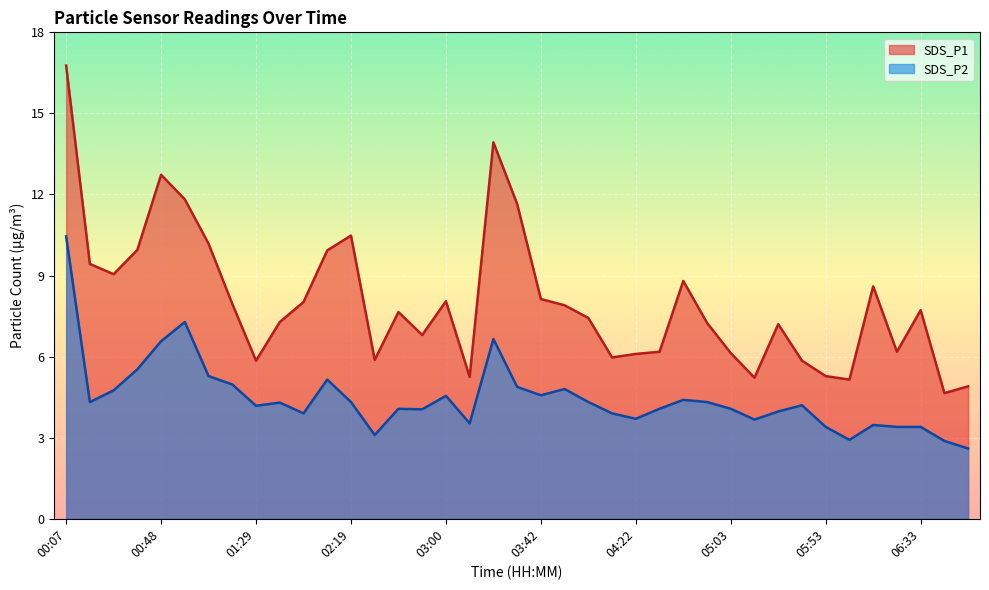

True or false: SDS_P1 has a value of 16.8 at 00:07.

True